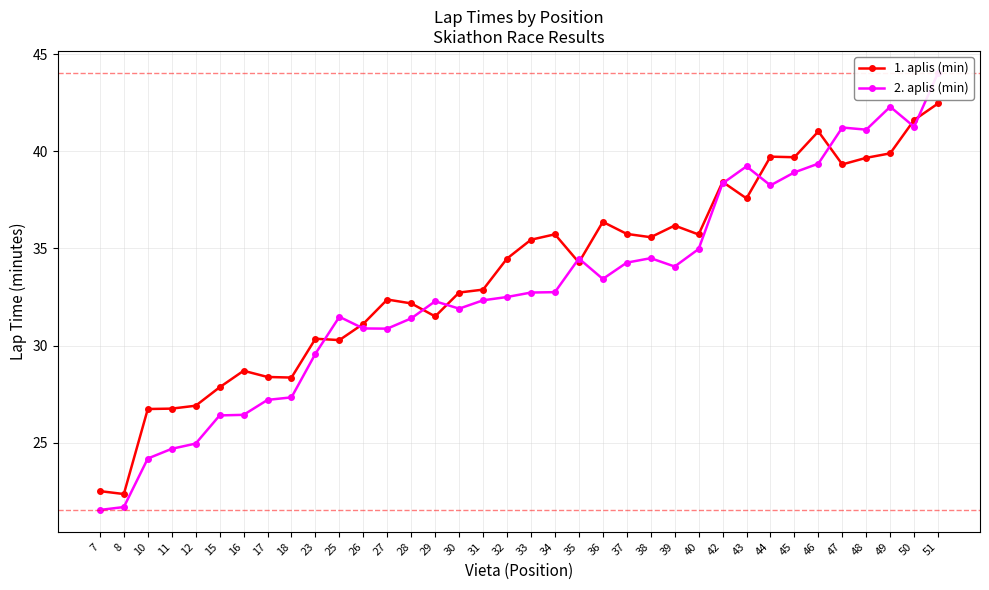

Between 23 and 45, which series saw the biggest shift?

1. aplis (min)